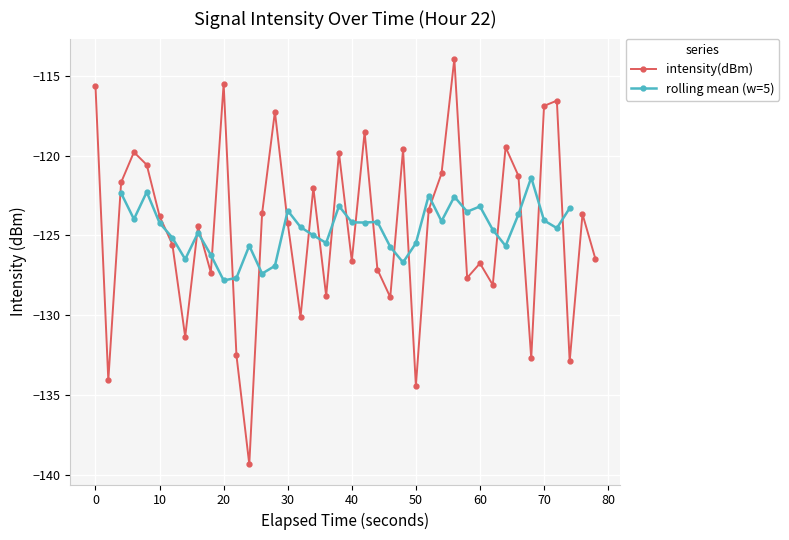

How many data points in intensity(dBm) are above -123?

16